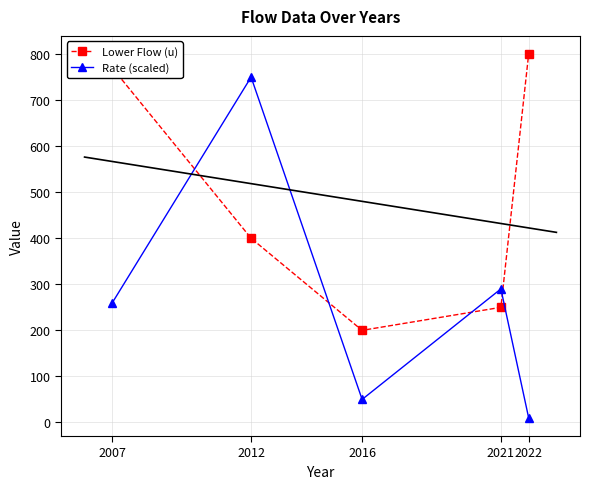

At which label is Lower Flow (u) closest to 500?

2012